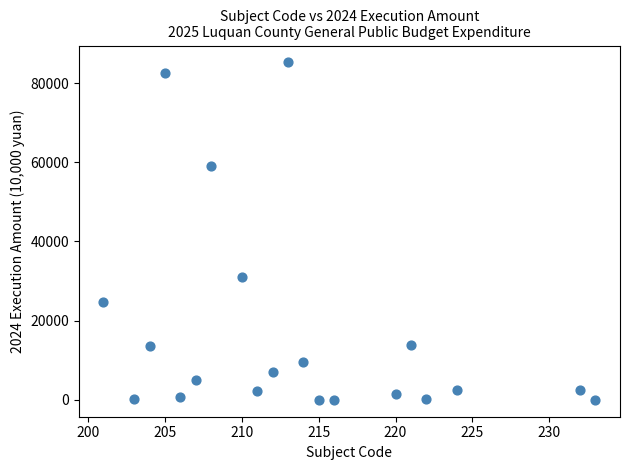

What is the range of Y values (max minus min)?

85212